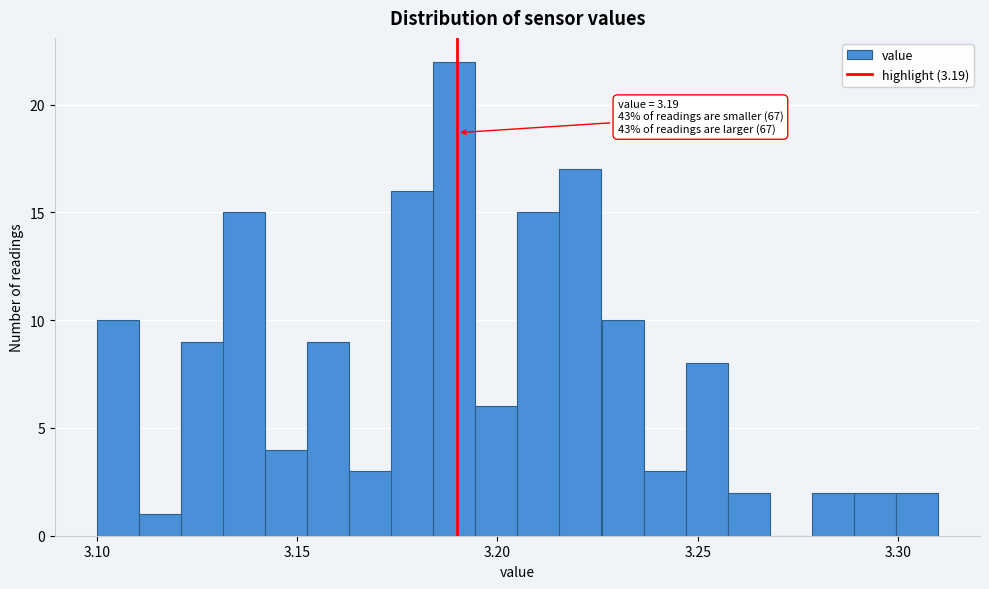

Around what value on the x-axis is the tallest bar? Give the approximate position of its centre, as read against the axis.

3.190